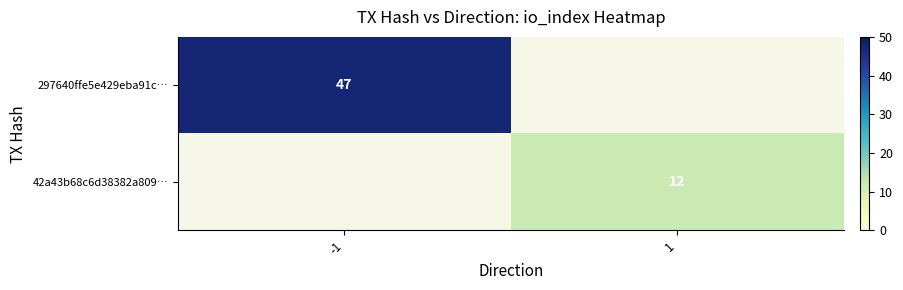

The value of 42a43b68c6d38382a809… at 1 is 12. True or false?

True